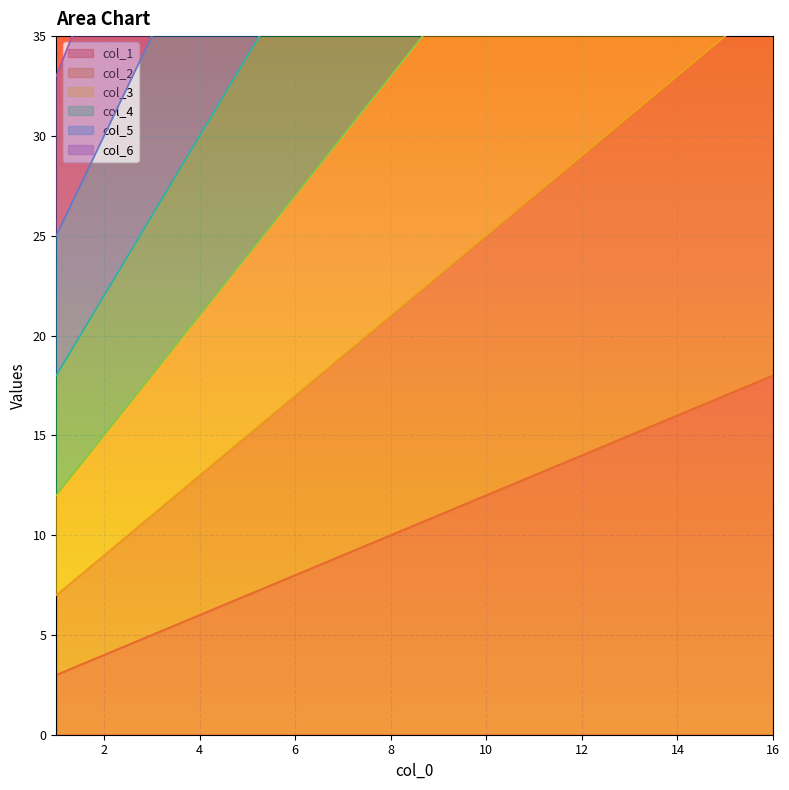

What is the maximum value for col_3?

57